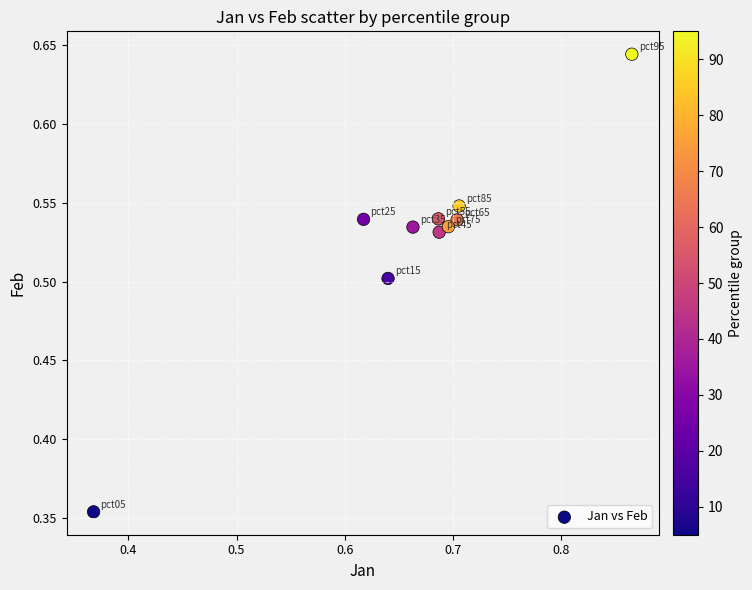

What is the average X value?

0.7